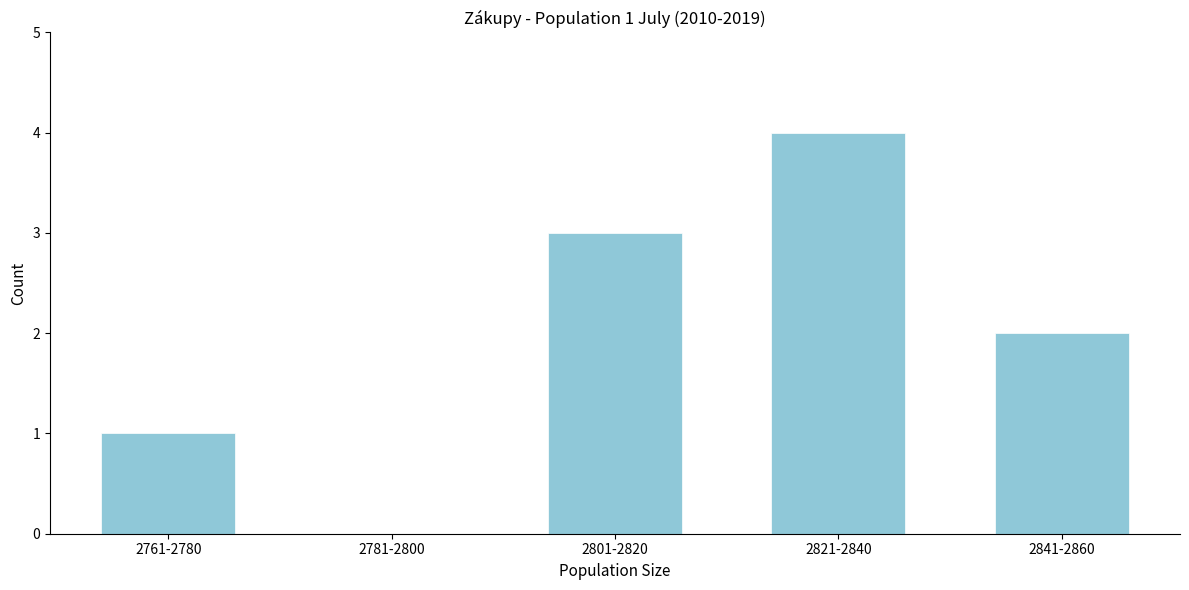

Reading left to right, what are all the values shown in this chart?

2761-2780=1	2781-2800=0	2801-2820=3	2821-2840=4	2841-2860=2